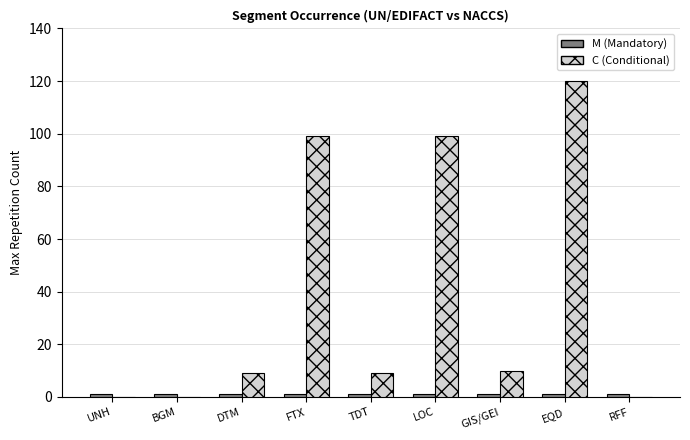

At which category is the sum across all series the highest?

EQD